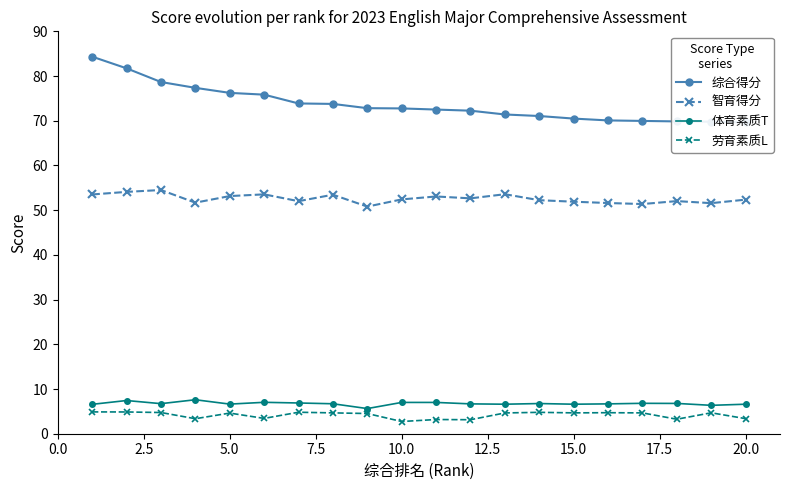

True or false: 体育素质T has more than 1 points higher than both neighbors.

True